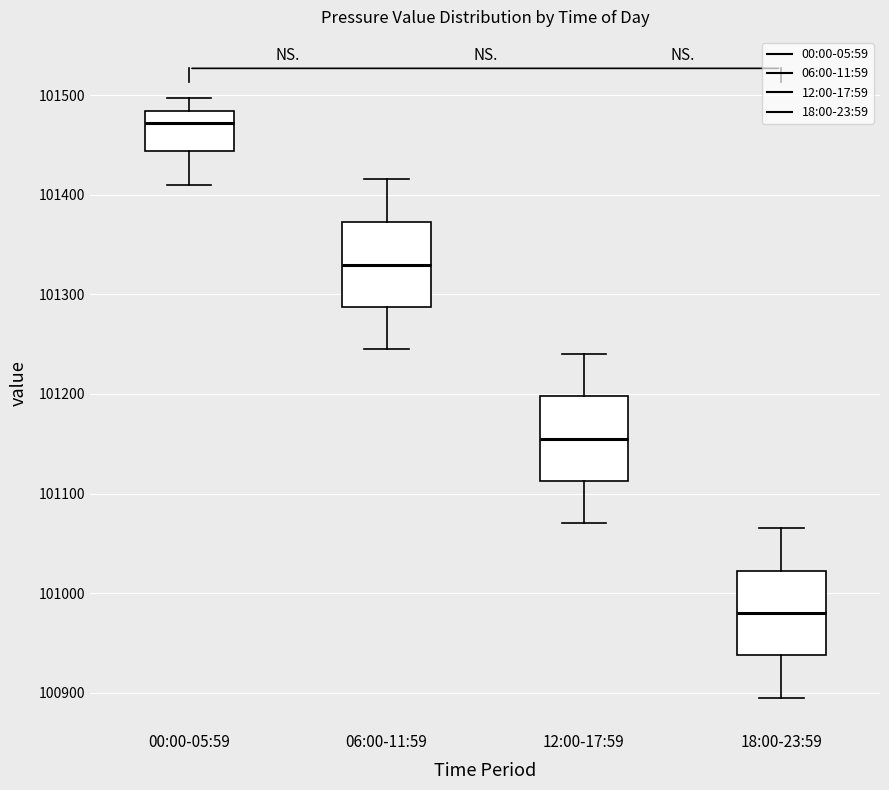

Reading left to right, transcribe this box plot: for each box, give where its median line is, the range the box spans, and where its two whiskers end, as read against the y-axis. The values are not printed on the chart, so give them approximately, as read against the axis.

00:00-05:59: median 101470, box 101440 to 101480, whiskers 101410 to 101500
06:00-11:59: median 101330, box 101290 to 101370, whiskers 101250 to 101420
12:00-17:59: median 101160, box 101110 to 101200, whiskers 101070 to 101240
18:00-23:59: median 100980, box 100940 to 101020, whiskers 100900 to 101070